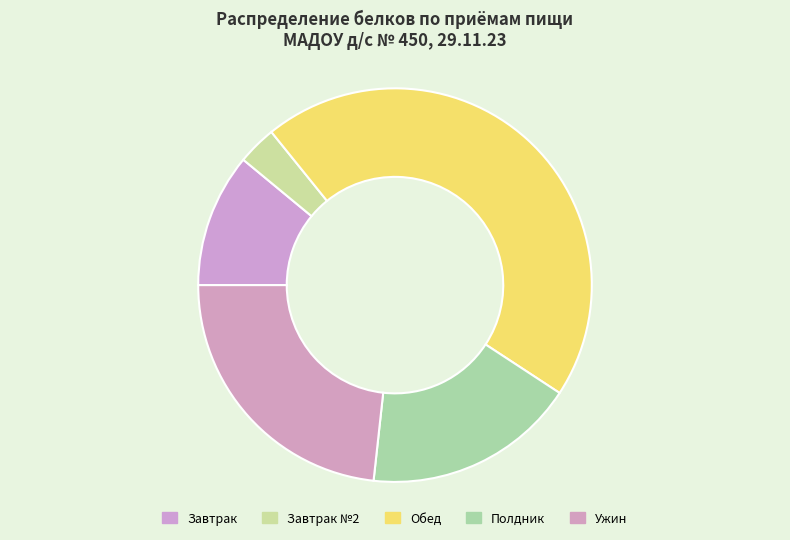

Do Полдник and Обед together represent more than half of the pie?

Yes